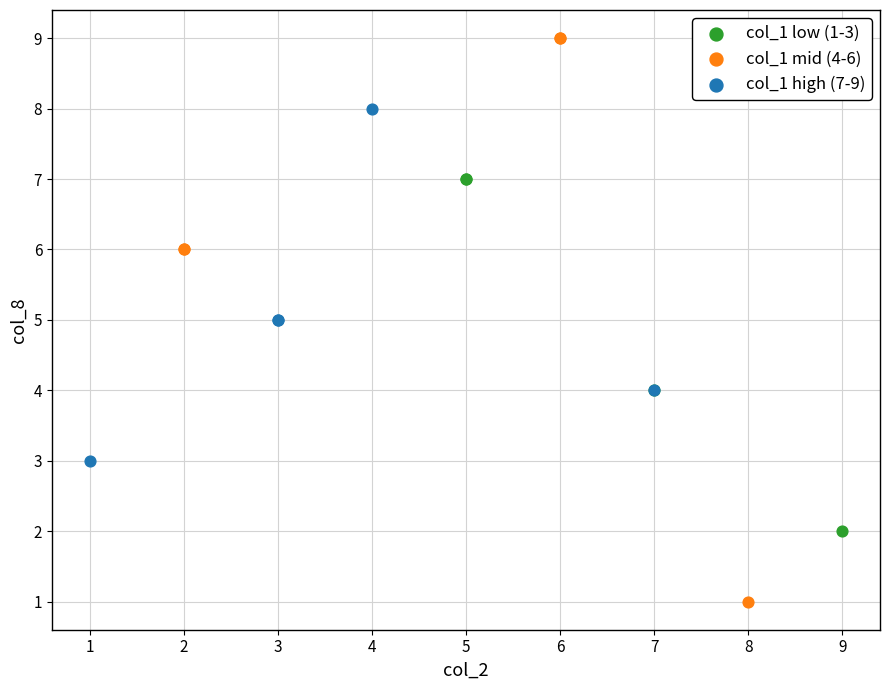

What are all the series names shown in the legend?

col_1 low (1-3), col_1 mid (4-6), col_1 high (7-9)